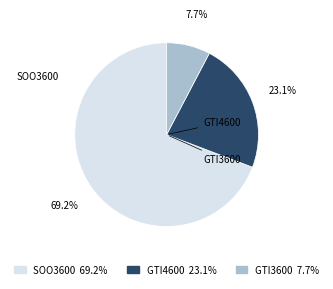

What percentage is the GTI3600 slice, to the nearest percent?

8%